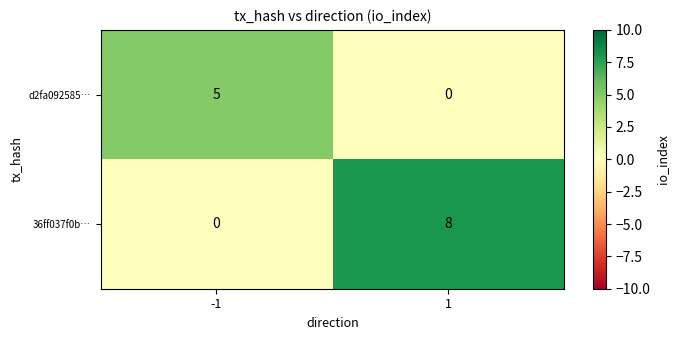

What is the difference between the maximum and minimum values in the d2fa092585… series?

5